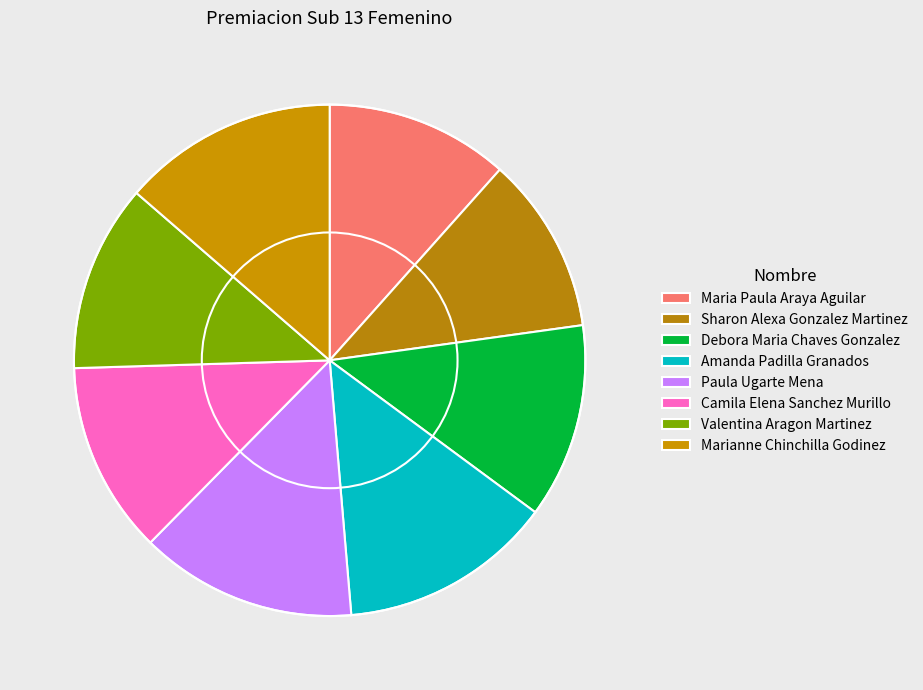

Which category has the biggest portion of the pie?

Paula Ugarte Mena